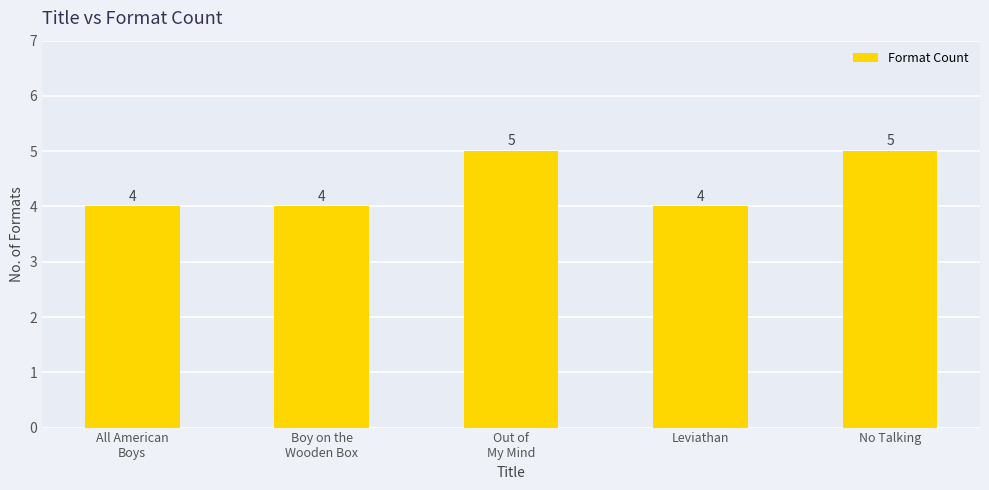

Approximately how many times larger is the value at No Talking compared to Out of
My Mind?

1.0